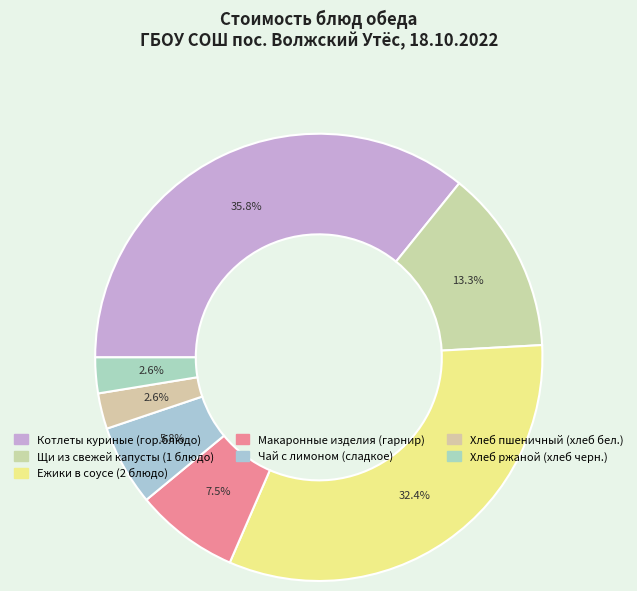

What percentage is the Ежики в соусе (2 блюдо) slice, to the nearest percent?

32%